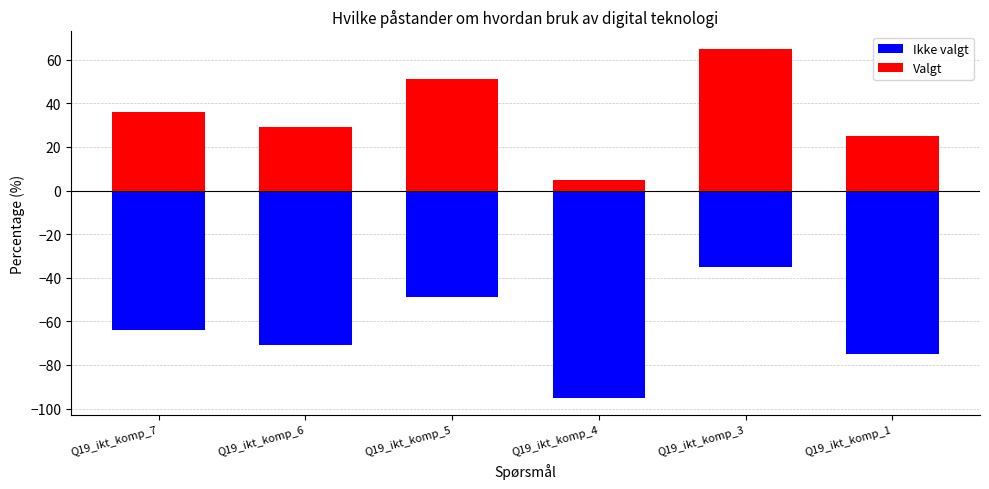

How many data points in Ikke valgt are less than -64?

3